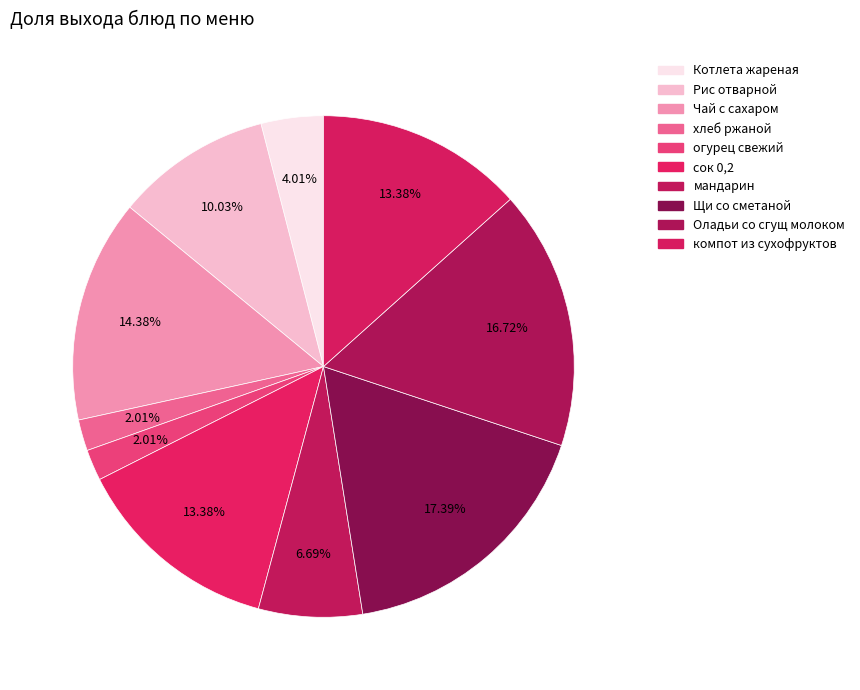

True or false: огурец свежий accounts for 8% of the total.

False